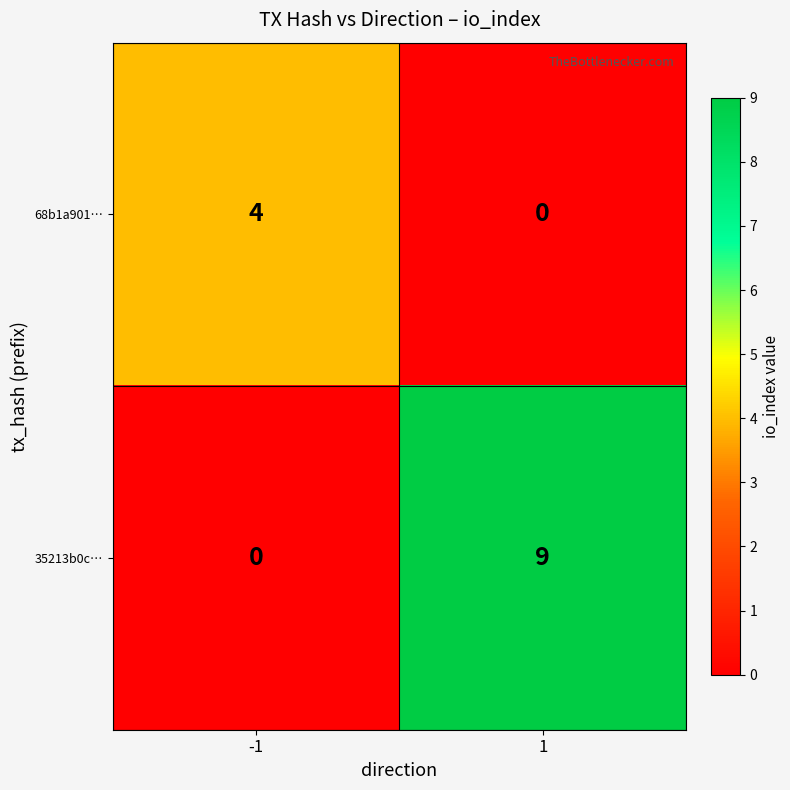

The 68b1a901… series shows 2 at 1. True or false?

False